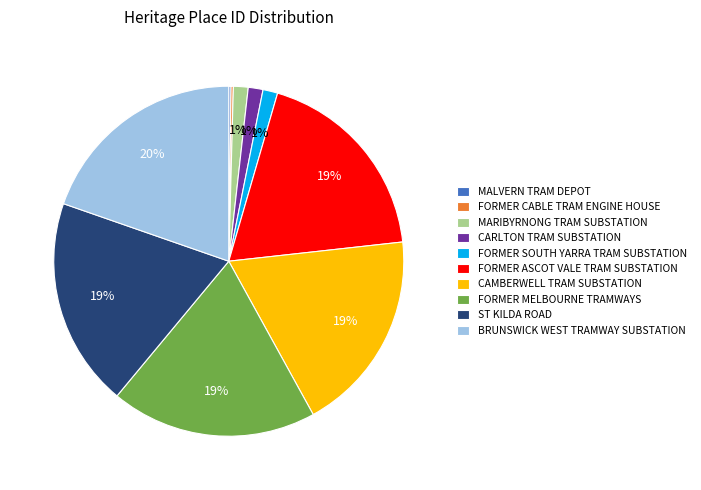

Is it true that CARLTON TRAM SUBSTATION is 1% of the pie?

True